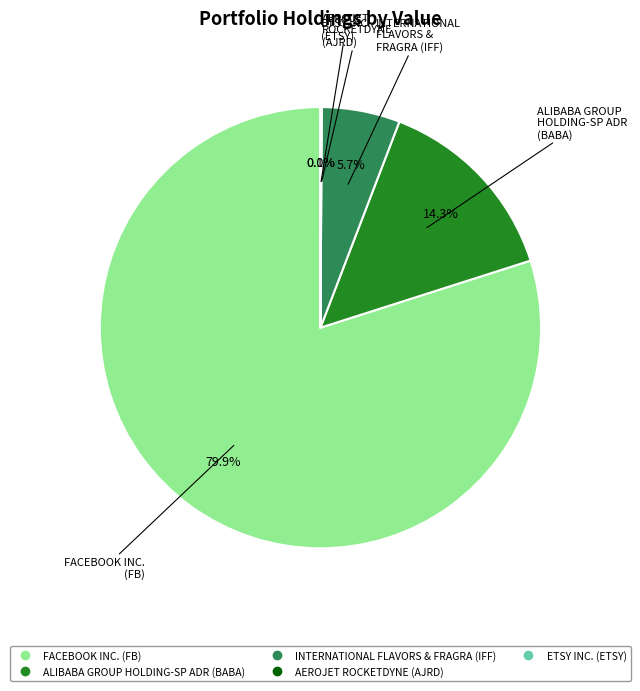

Which category accounts for the majority?

FACEBOOK INC. (FB)